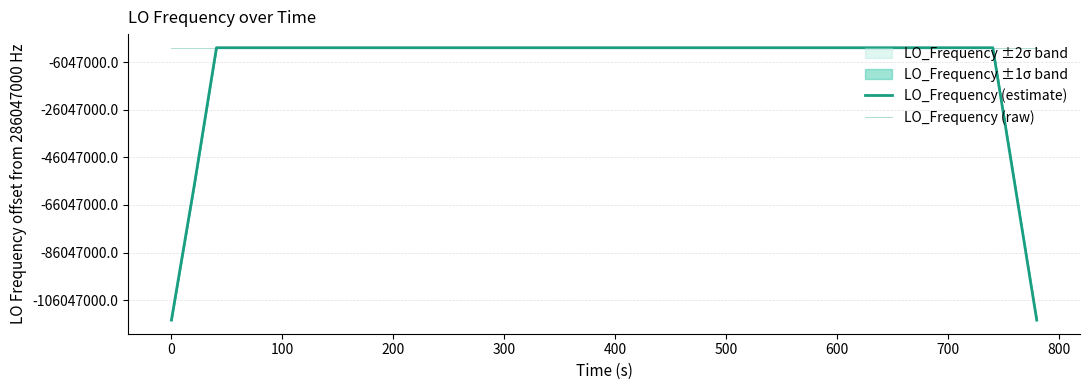

Reading left to right, extract all data points from this chart.

LO_Frequency (estimate): 171628200.8	228837601.0	286047000.8	286047000.5	286047000.4	286047000.4	286047000.5	286047001.0	286047001.3	286047001.2	286047001.4	286047001.3	286047000.7	286046999.9	286046999.7	286046999.4	286046999.3	286046999.7	286047000.0	286047000.5	286047000.6	286047000.8	286047000.8	286047000.4	286046999.7	286046999.4	286046998.6	286046998.2	286046998.1	286046998.0	286046998.1	286046998.7	286046998.7	286046998.9	286046999.1	286046999.2	286046999.6	286046999.8	228837600.2	171628200.4
LO_Frequency (raw): 286047002.6	286047001.1	286047000.3	286047001.1	286046999.0	286047001.2	286047000.6	286047000.2	286047001.3	286047001.6	286047002.7	286047000.3	286047000.9	286047000.8	286046998.8	286046998.7	286046999.1	286046999.7	286047000.4	286047000.6	286047000.1	286047001.9	286047000.2	286047001.0	286047001.0	286046998.1	286046998.4	286046998.7	286046996.6	286046999.1	286046997.7	286046997.9	286046999.4	286046999.4	286046999.3	286046998.3	286046999.0	286047000.1	286047001.2	286047000.5